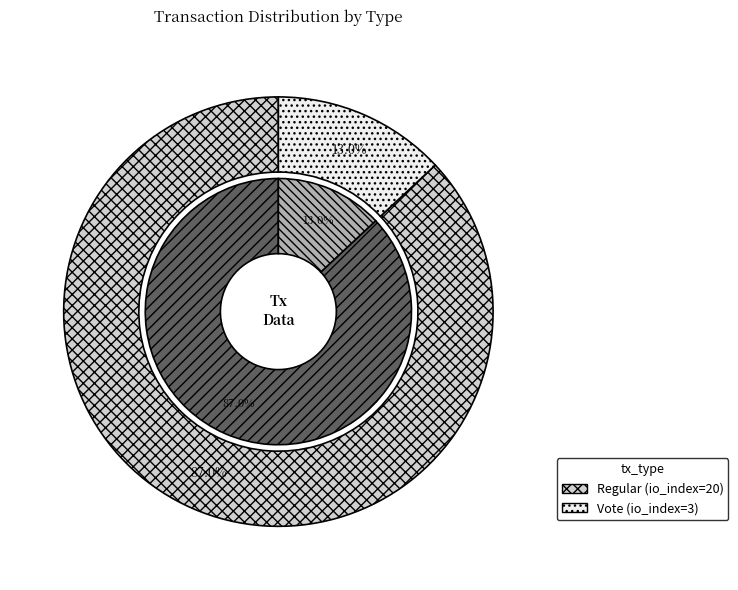

Rank the categories by value from lowest to highest.

Vote (io_index=3), Regular (io_index=20)